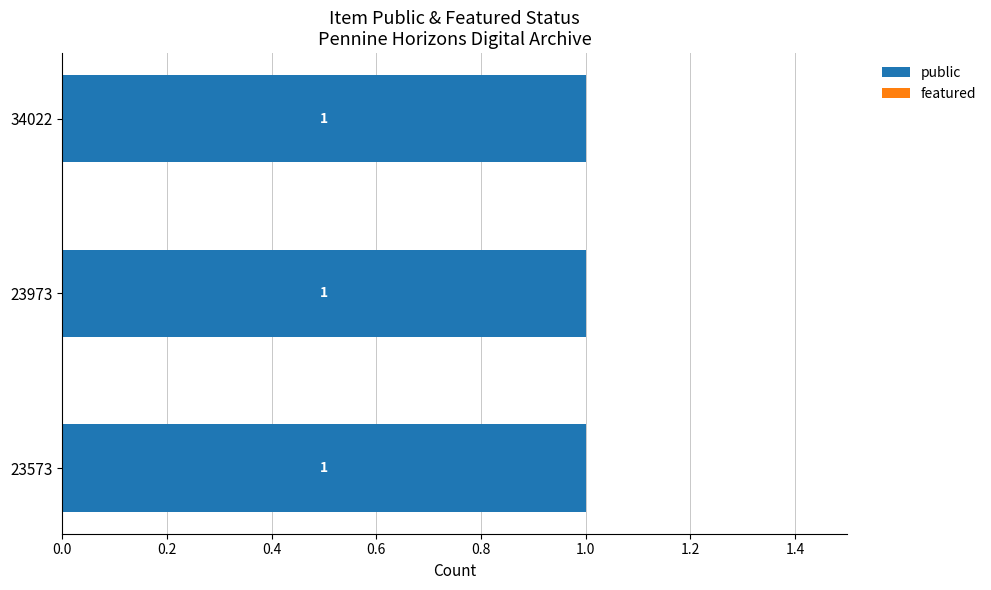

At which category is the sum across all series the highest?

23573